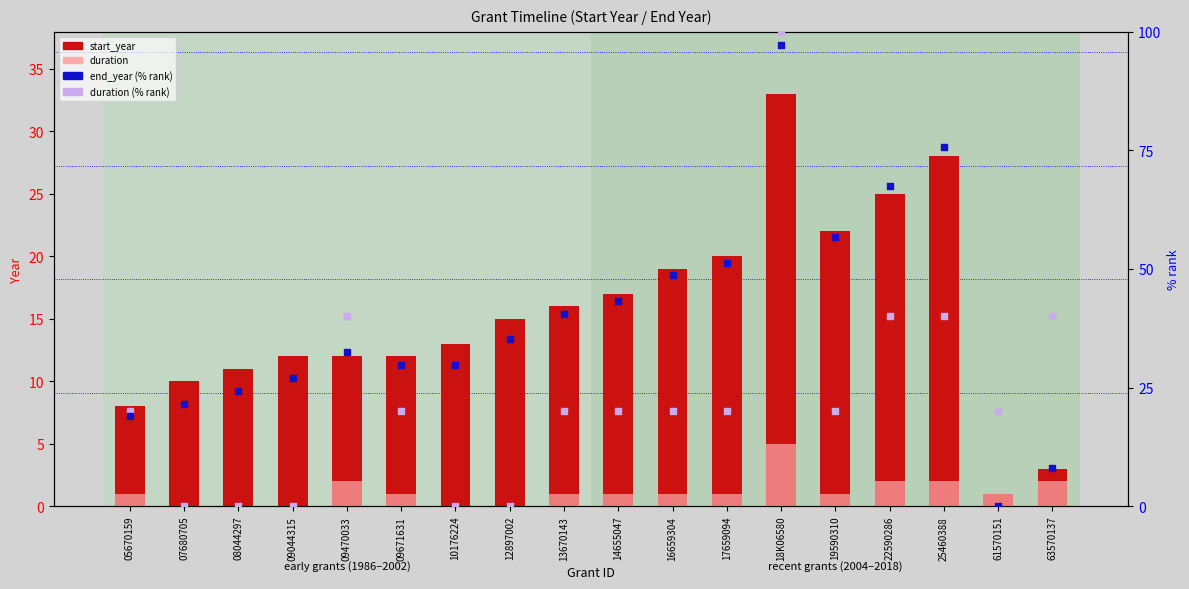

Is the value of duration (% rank) at 08044297 greater than the value of start_year at 13670143?

No